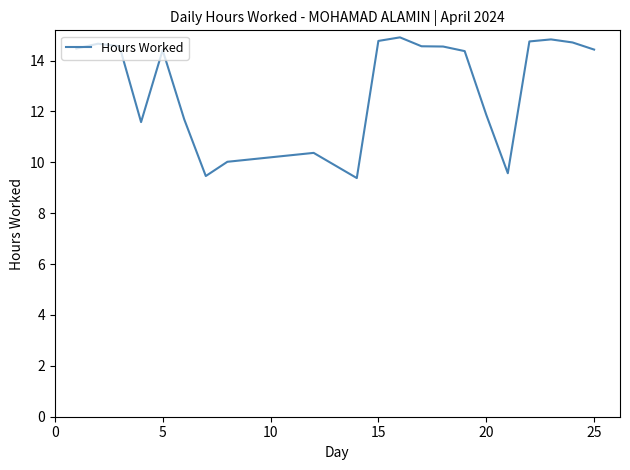

What is the smallest value displayed?

9.4